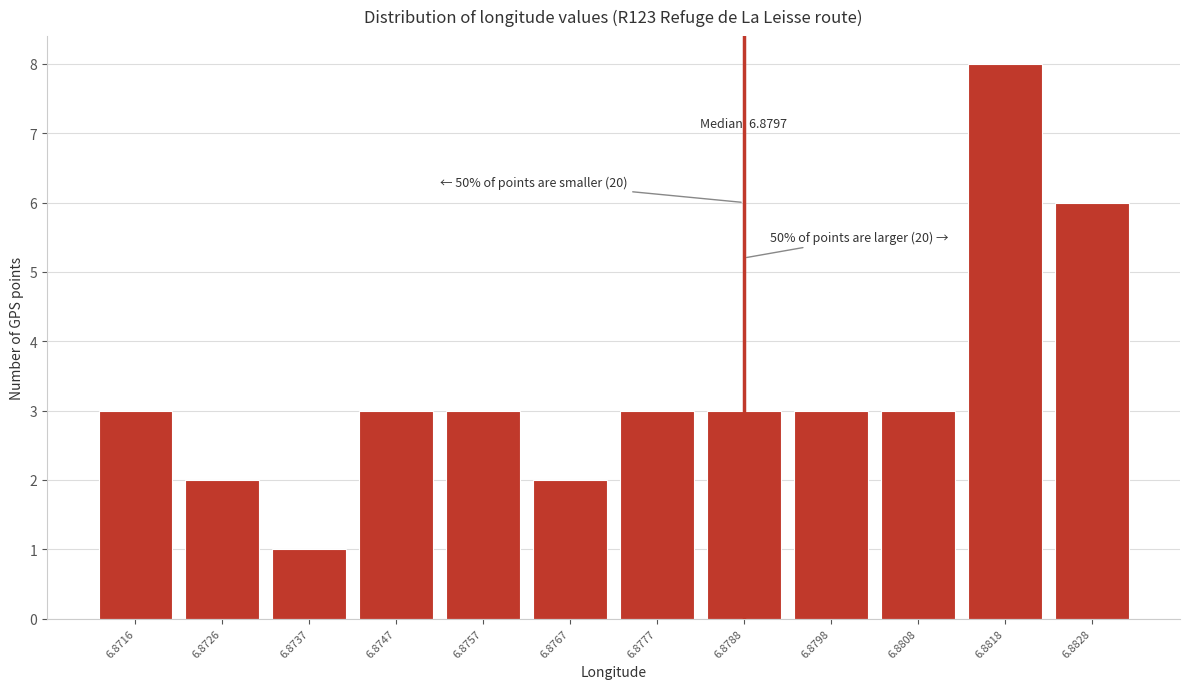

Reading left to right, transcribe all the data shown in this chart.

3	2	1	3	3	2	3	3	3	3	8	6